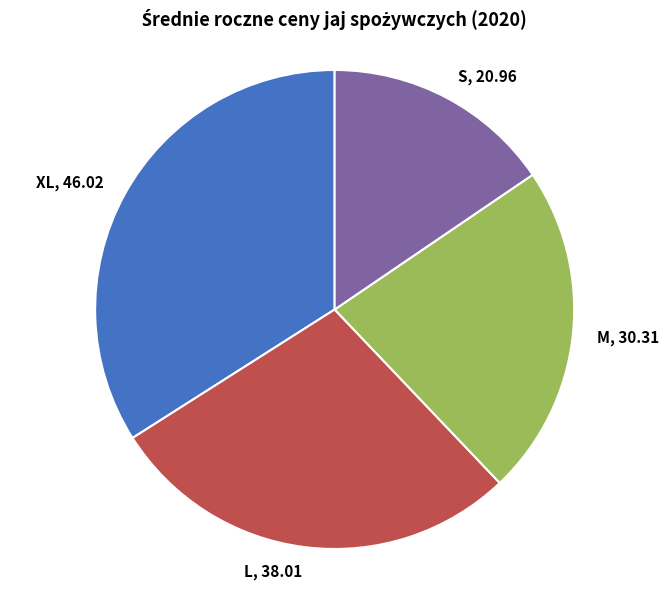

Which slice is the smallest?

S